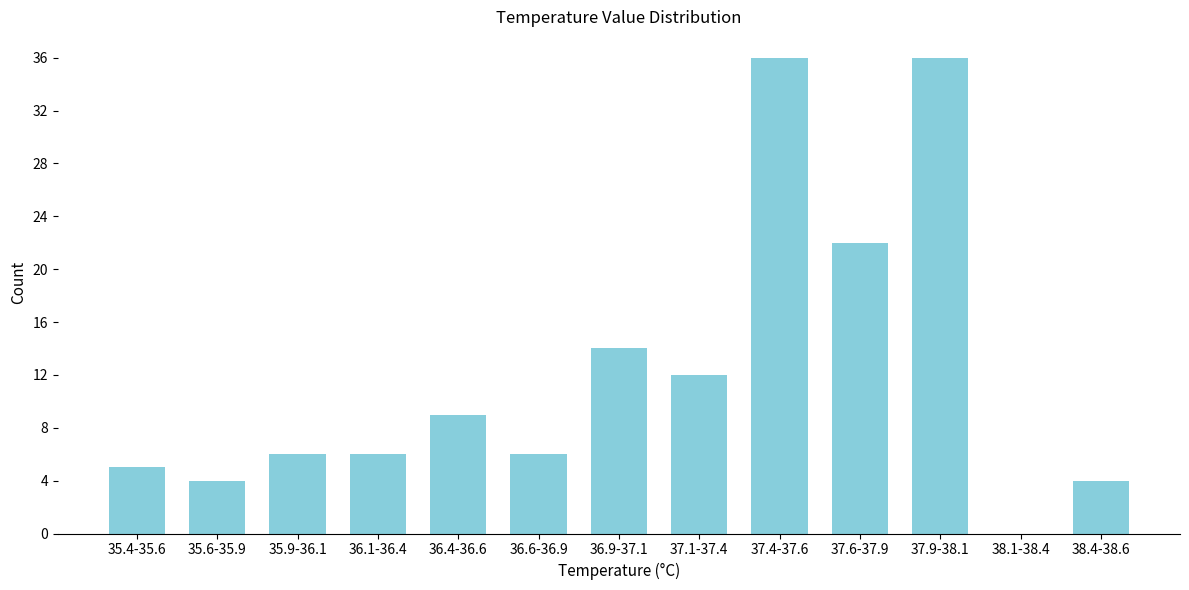

Reading left to right, transcribe all the data shown in this chart.

35.4-35.6=5	35.6-35.9=4	35.9-36.1=6	36.1-36.4=6	36.4-36.6=9	36.6-36.9=6	36.9-37.1=14	37.1-37.4=12	37.4-37.6=36	37.6-37.9=22	37.9-38.1=36	38.1-38.4=0	38.4-38.6=4